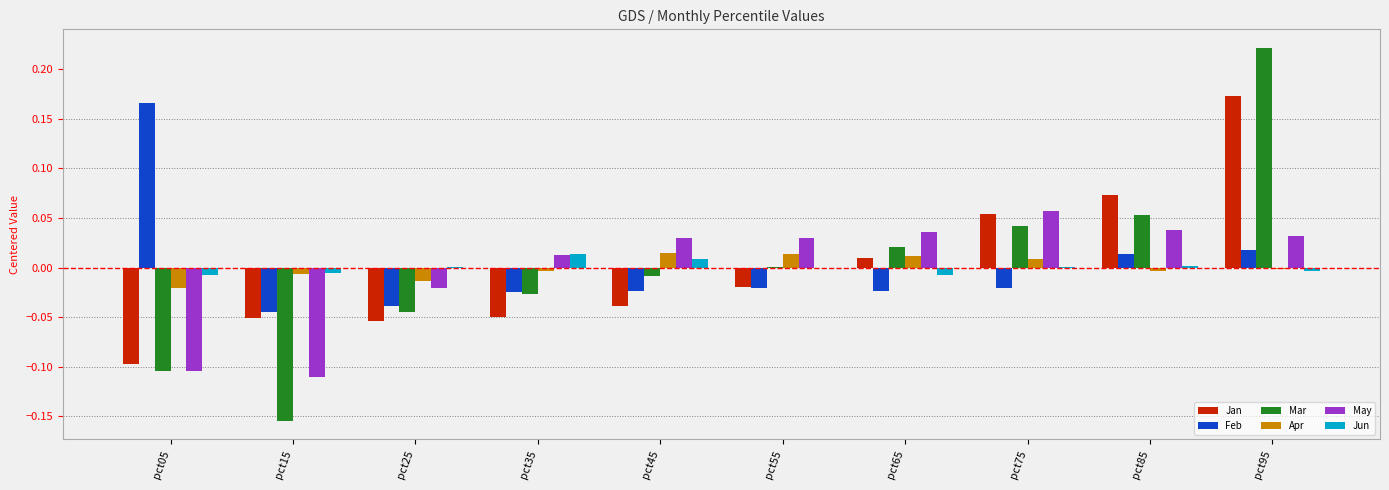

True or false: Mar has a value of 0.0 at pct85.

False